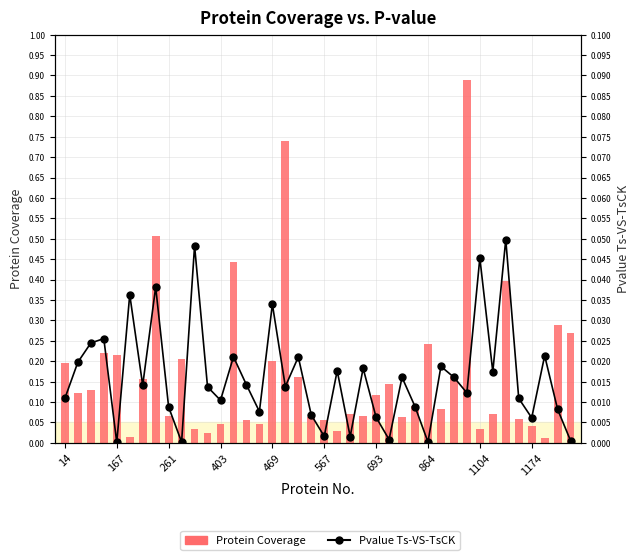

List the series in order of their peak value, highest first.

Protein Coverage, Pvalue Ts-VS-TsCK